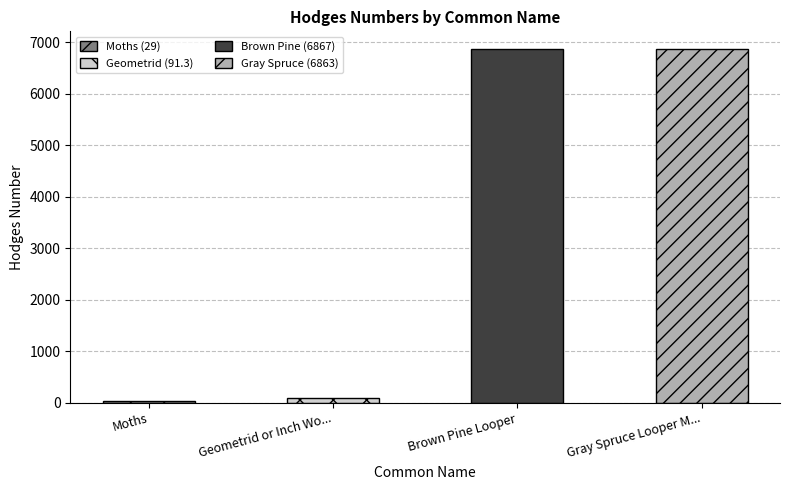

Where does the data first go above 6863?

Brown Pine Looper